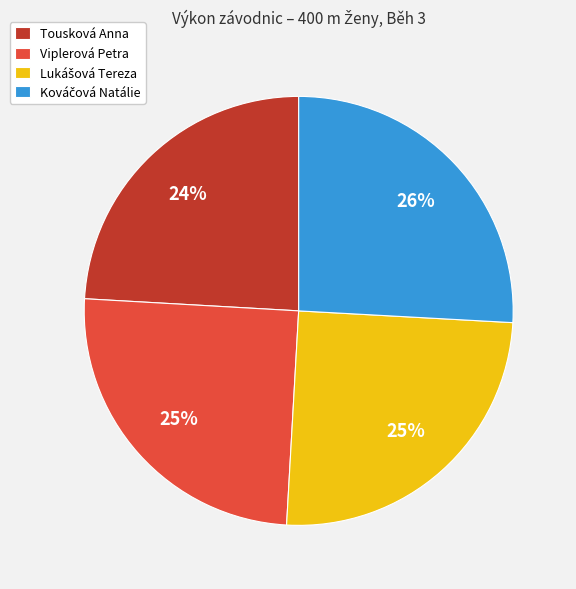

The Tousková Anna slice represents 17% of the pie. True or false?

False